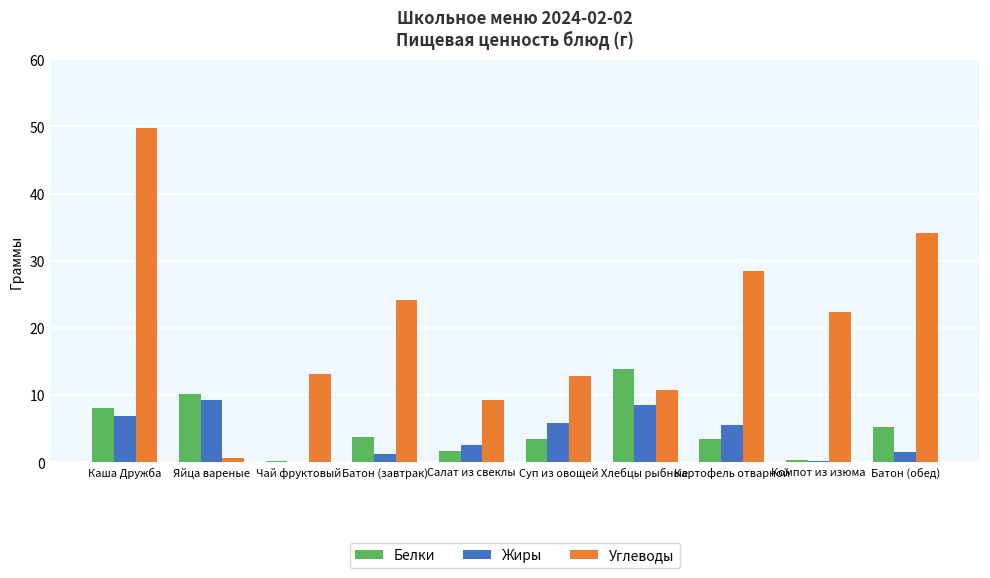

At which category is the sum across all series the highest?

Каша Дружба